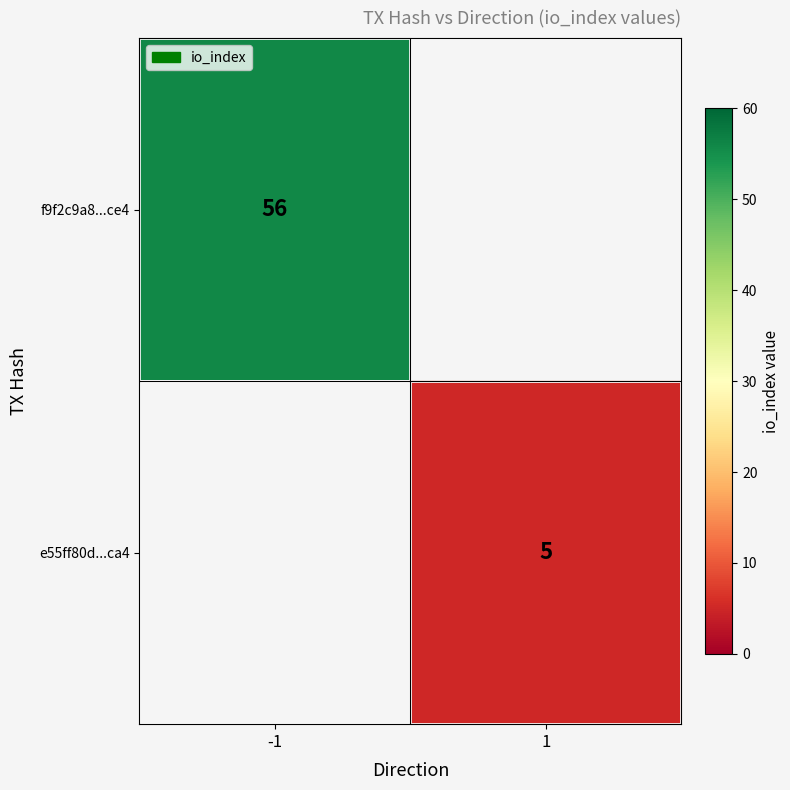

The value of e55ff80d...ca4 at 1 is 2. True or false?

False